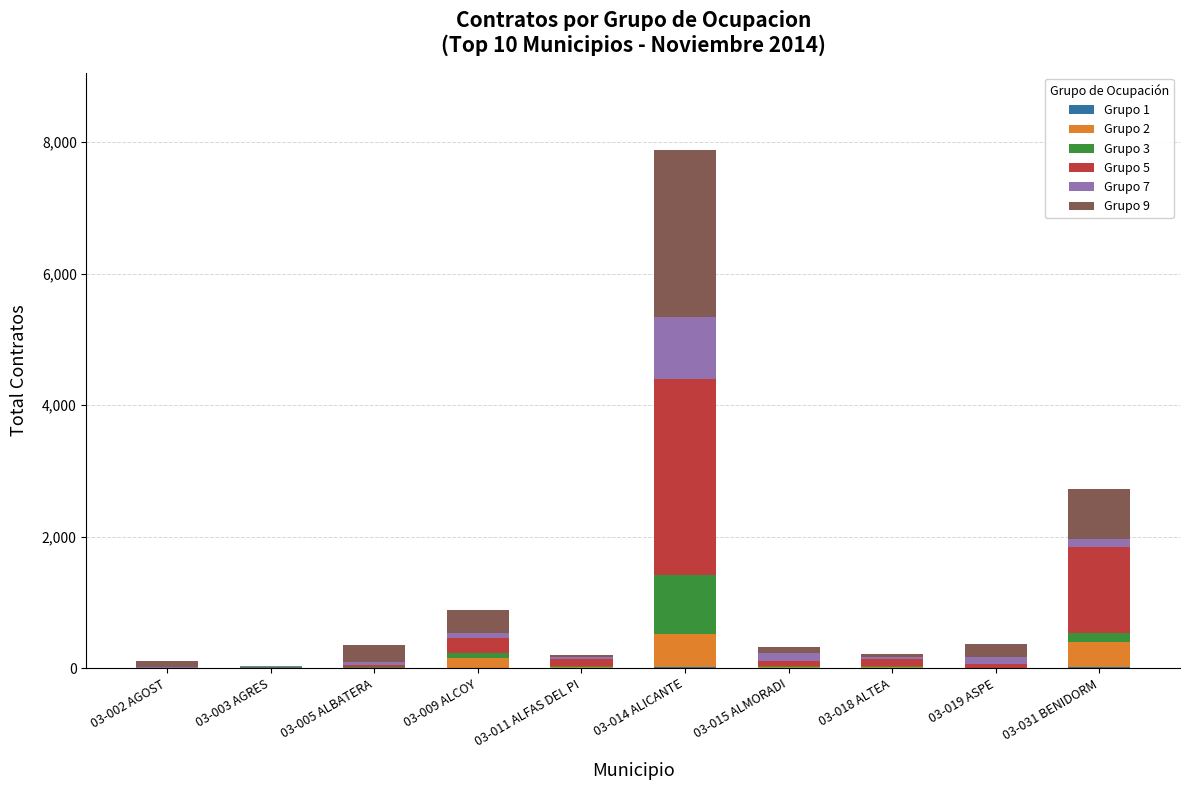

At which category is the sum across all series the highest?

03-014 ALICANTE